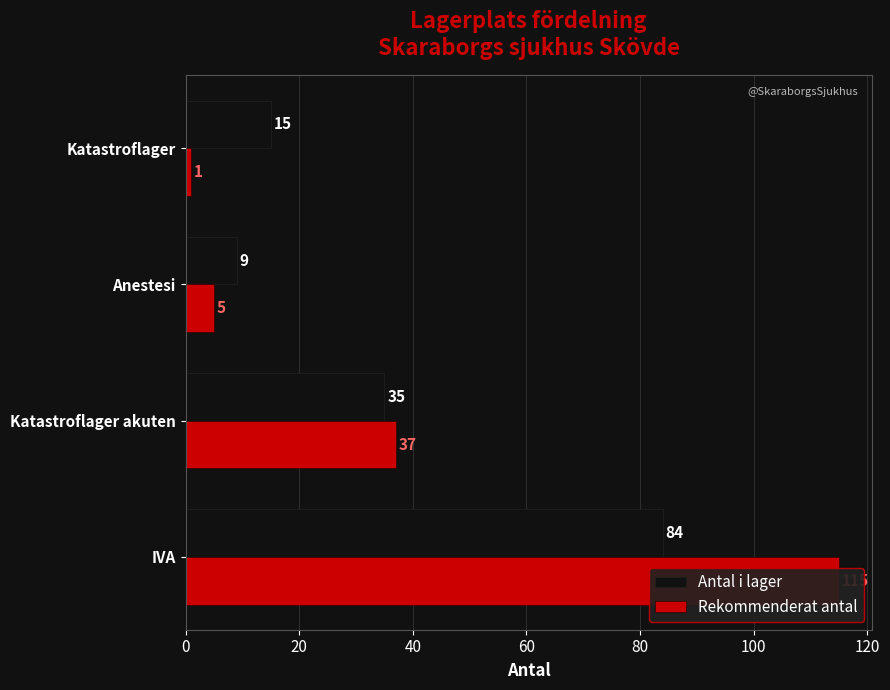

What is the minimum value for Rekommenderat antal?

1